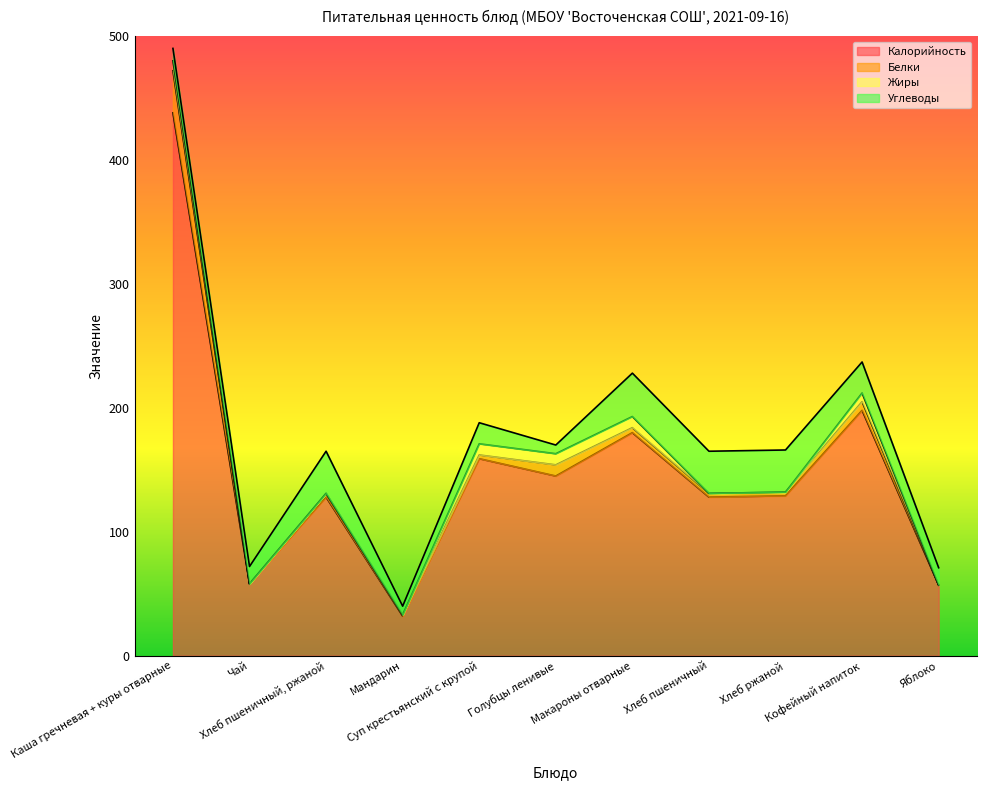

Rank the series by their maximum value, from lowest to highest.

Жиры, Белки, Углеводы, Калорийность